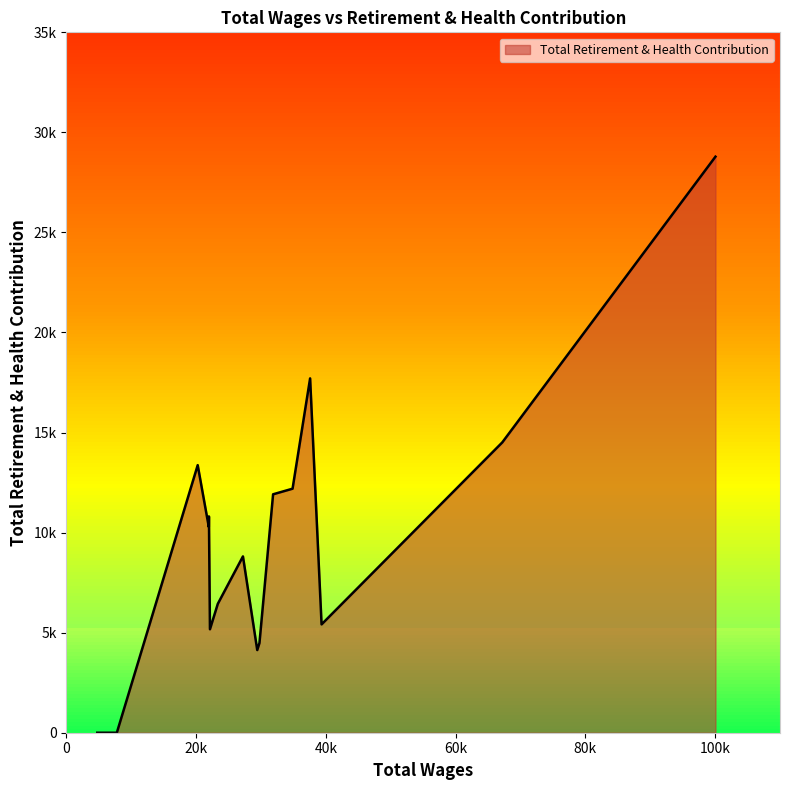

How many points are lower than both their immediate neighbors (excluding endpoints)?

4